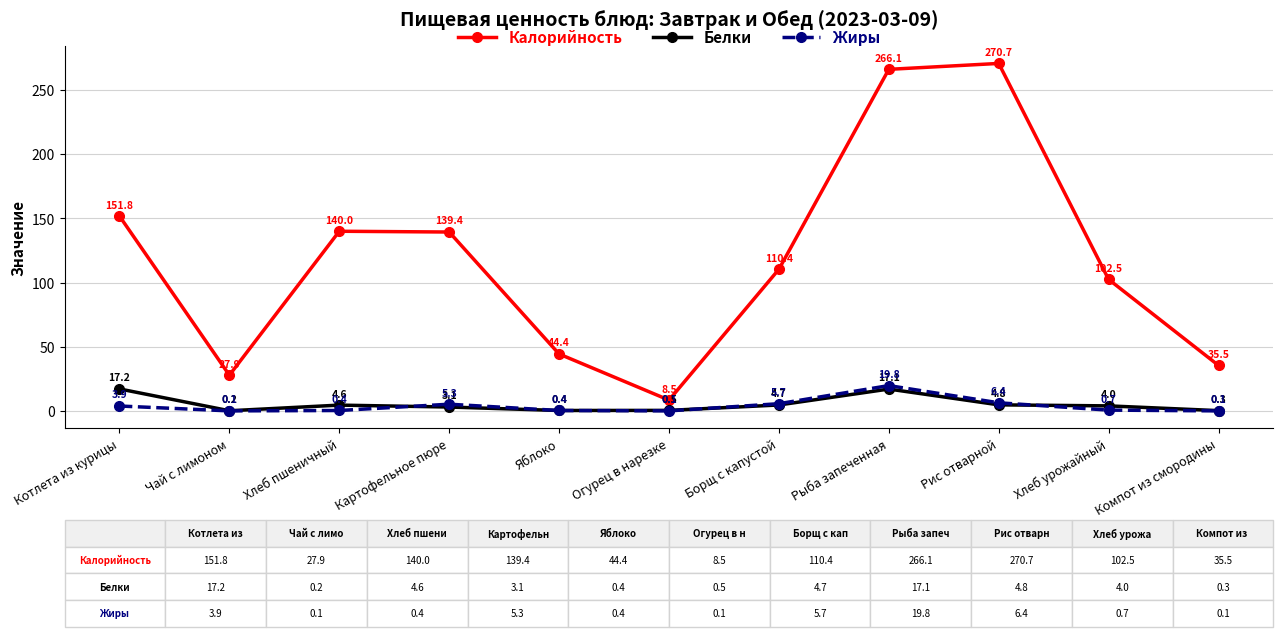

True or false: Жиры has more than 2 points higher than both neighbors.

False